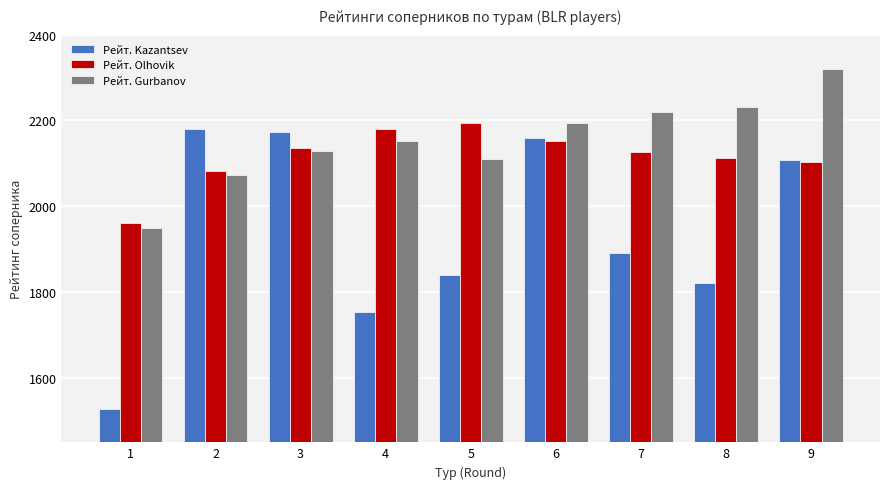

Reading left to right, extract all data points from this chart.

Рейт. Kazantsev: 1528	2180	2172	1753	1841	2159	1891	1822	2108
Рейт. Olhovik: 1961	2083	2136	2180	2193	2153	2126	2112	2103
Рейт. Gurbanov: 1950	2074	2129	2151	2110	2193	2220	2231	2319